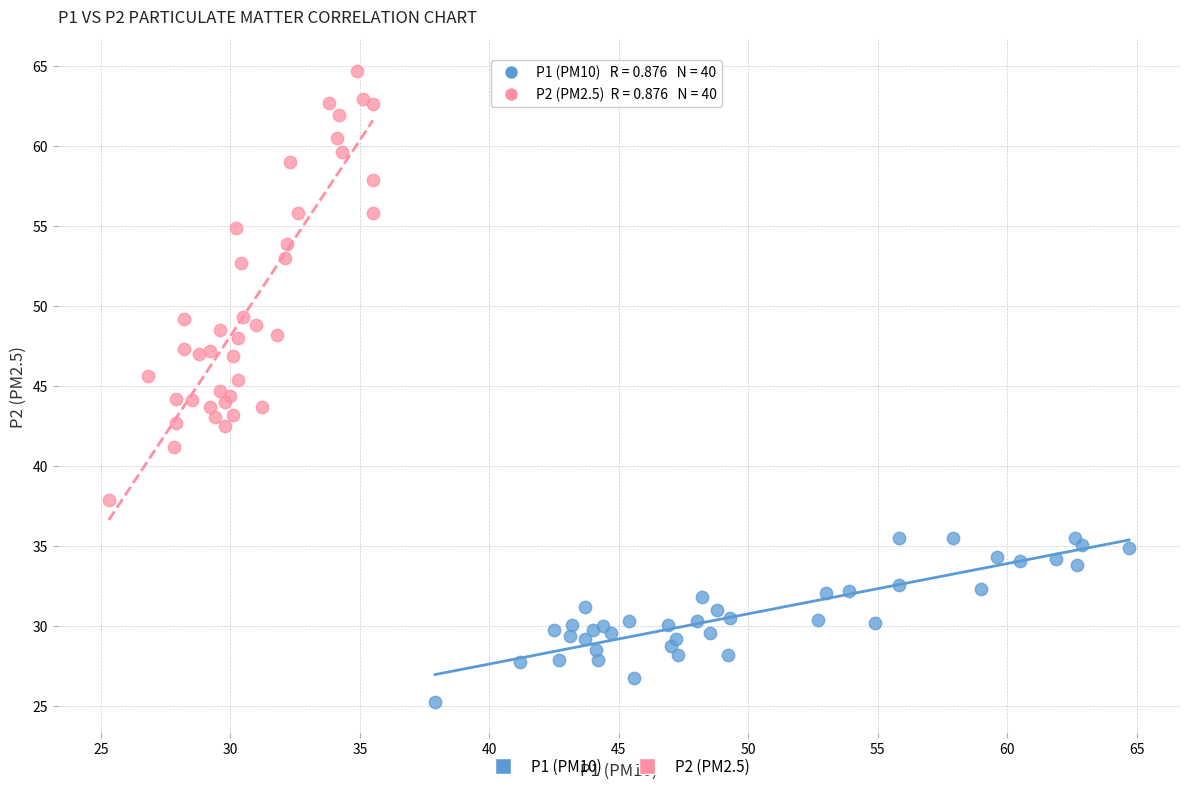

Which series contains the highest Y value?

P2 (PM2.5)